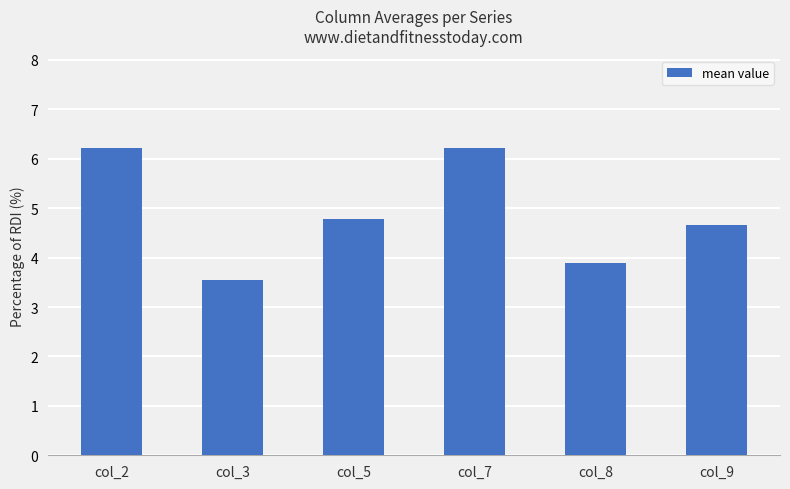

What is the smallest value displayed?

3.6